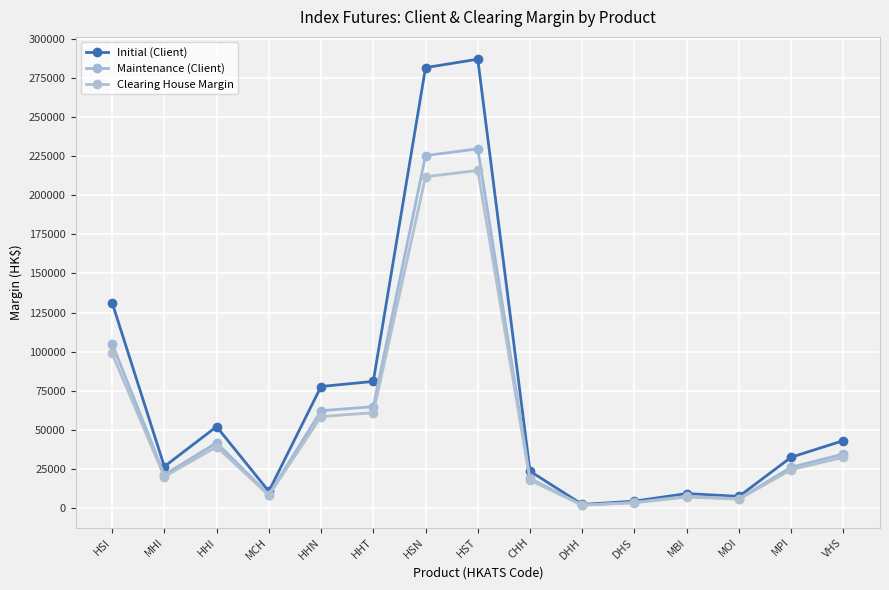

What is the label of the 2nd point from the right?

MPI